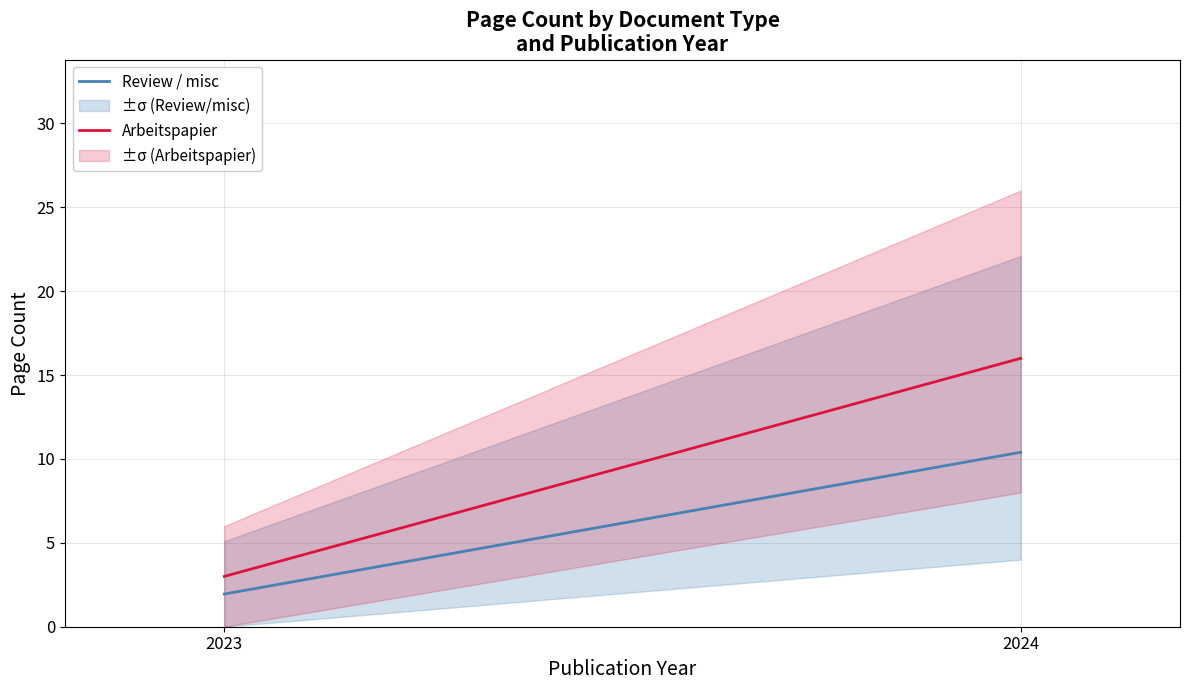

At which label is Review / misc closest to 6?

2023